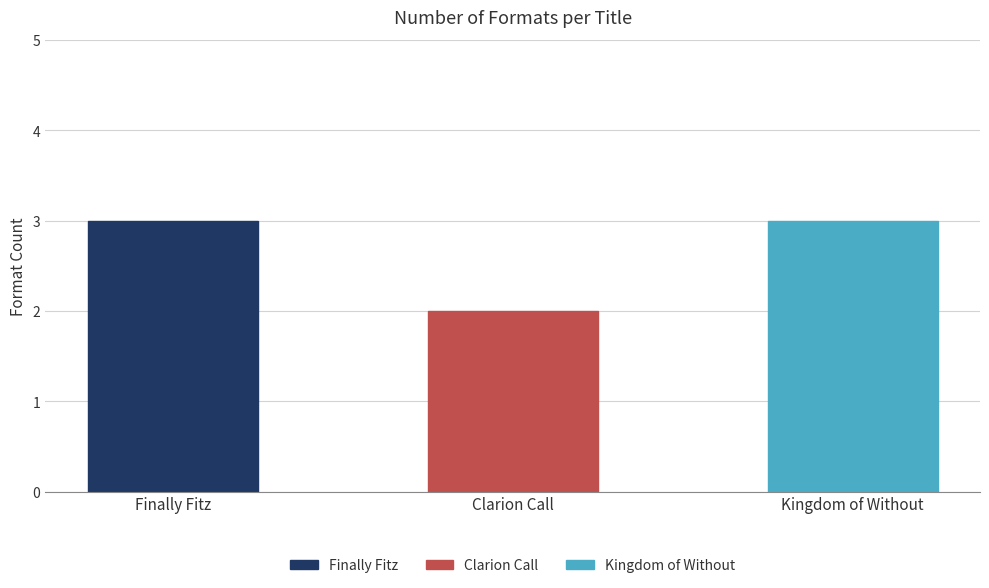

What is the maximum value shown in the chart?

3